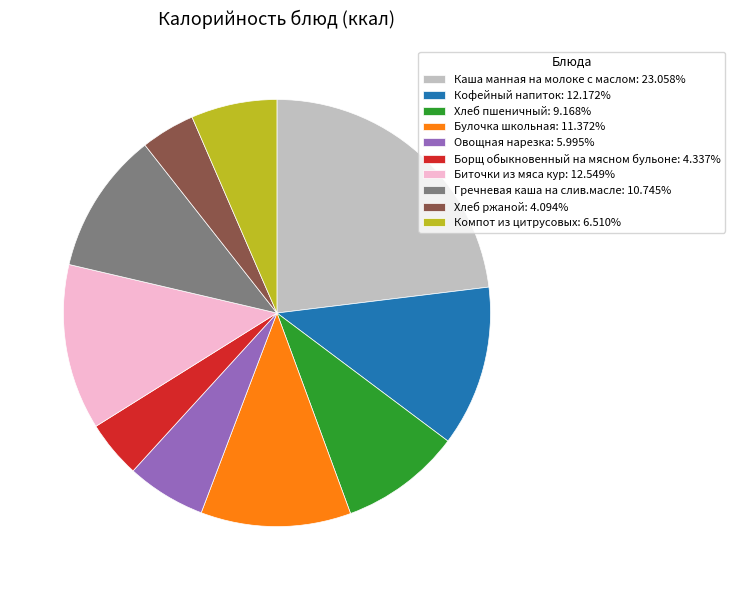

Approximately how many times larger is the value at Кофейный напиток: 12.172% compared to Борщ обыкновенный на мясном бульоне: 4.337%?

2.8